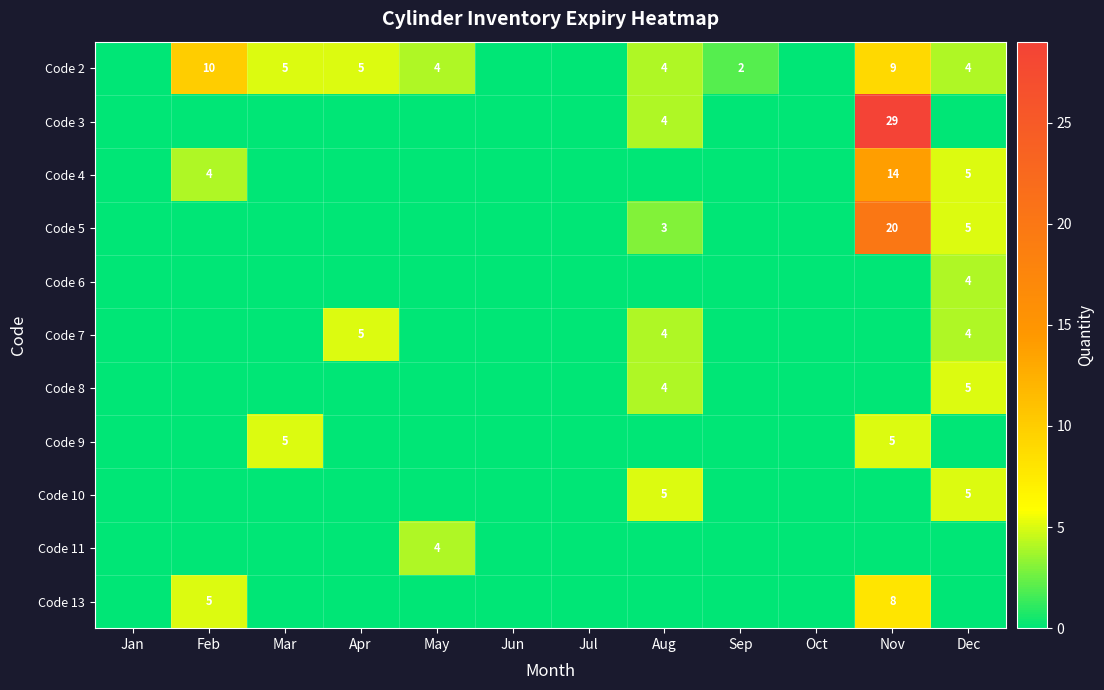

The value of Code 8 at Aug is 7. True or false?

False